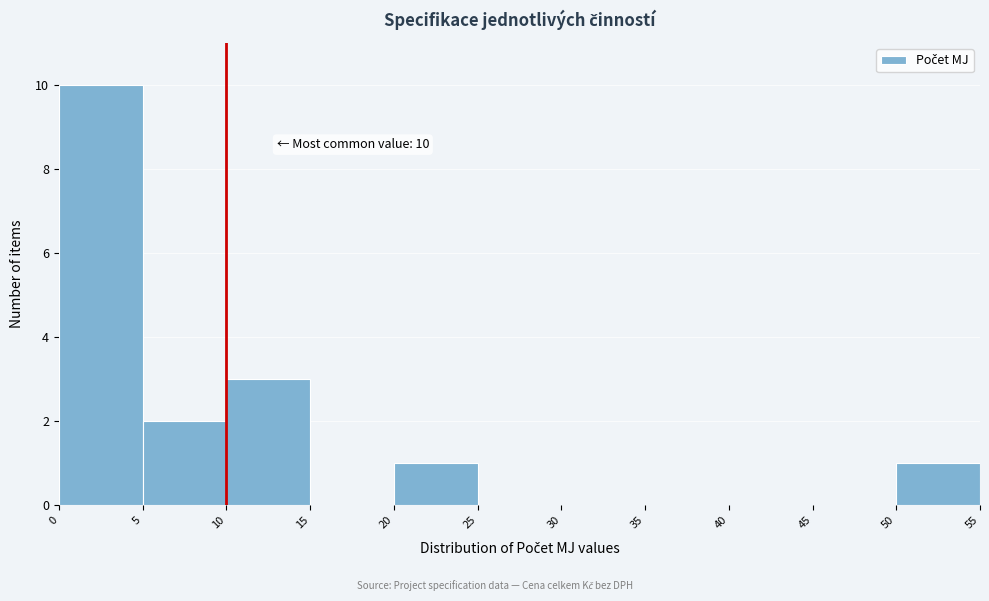

Over which range of the x-axis is the bar tallest?

0 to 5